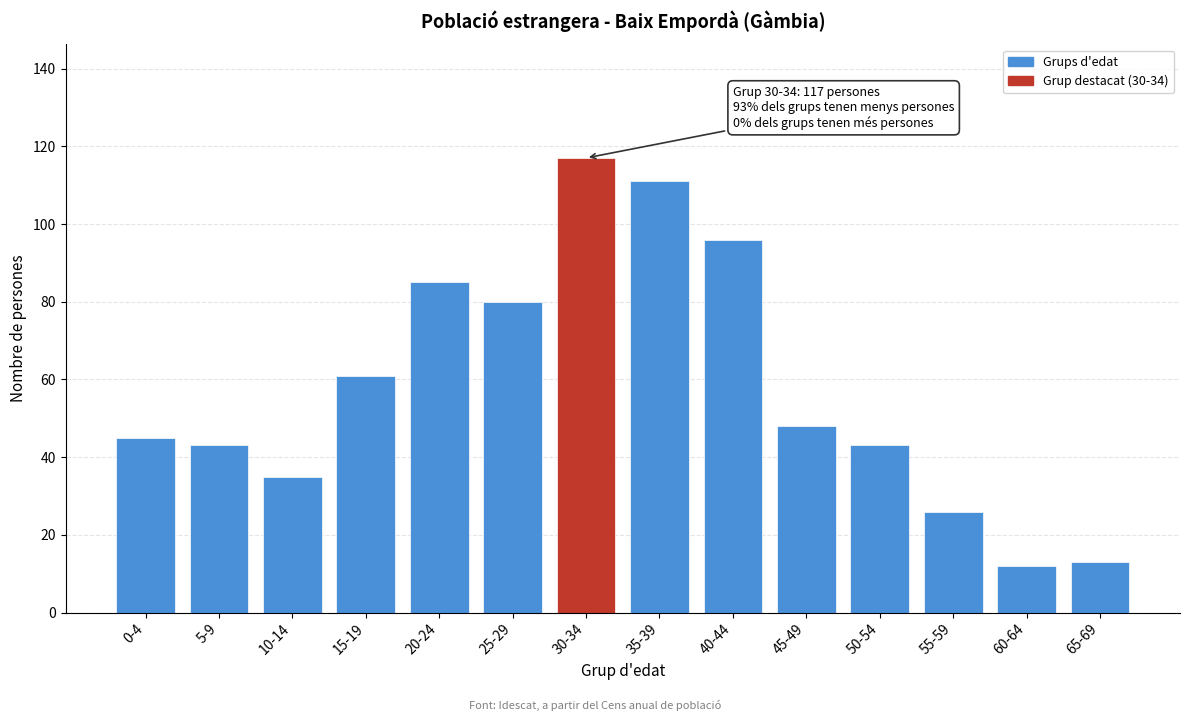

Reading left to right, extract all data points from this chart.

45	43	35	61	85	80	117	111	96	48	43	26	12	13